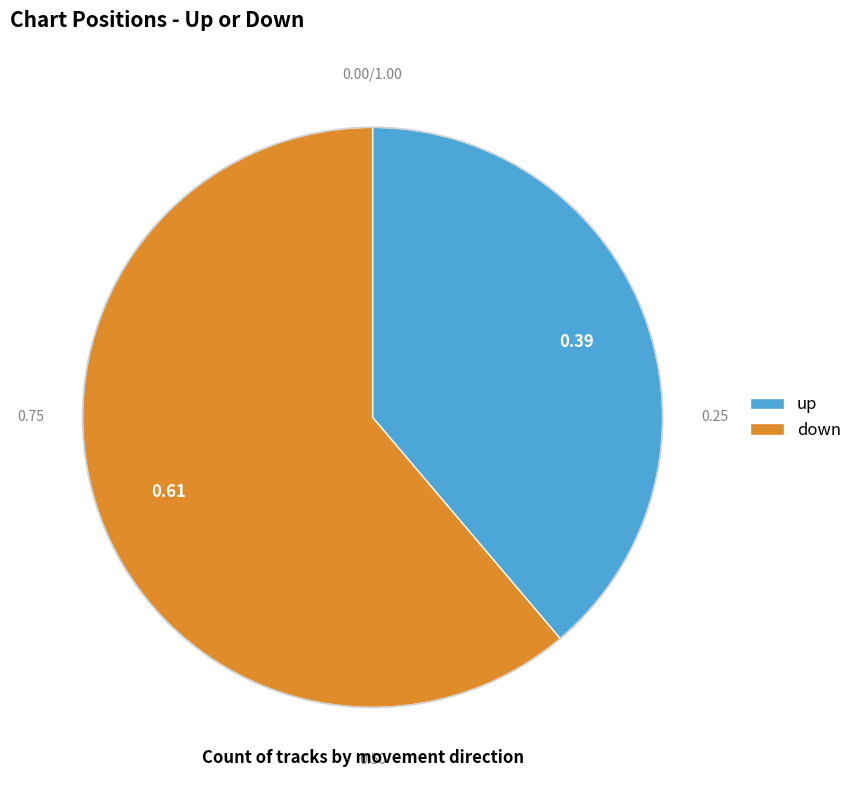

The up slice represents 39% of the pie. True or false?

True